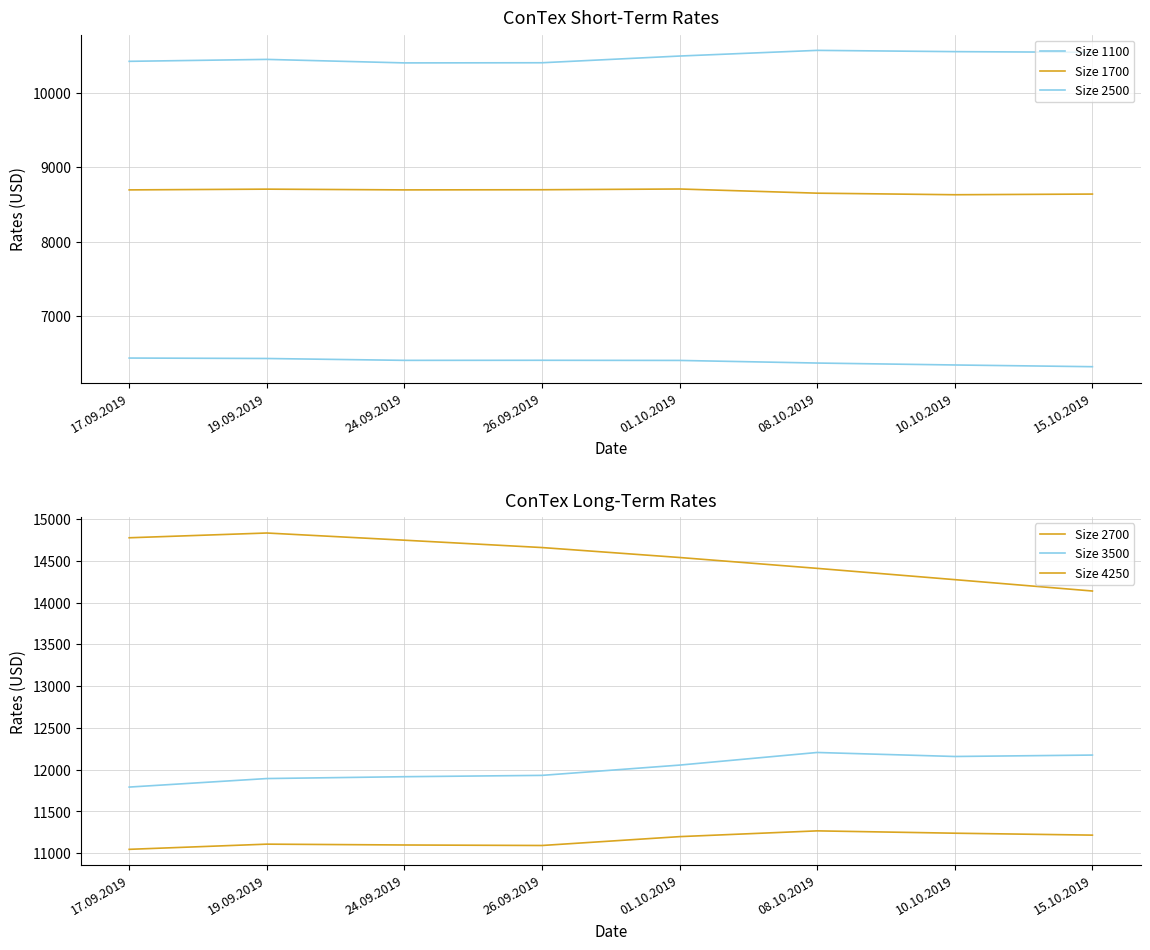

Reading right to left, transcribe all the data shown in this chart.

Size 1100: 6325	6348	6374	6409	6411	6410	6435	6441
Size 1700: 8640	8631	8652	8708	8698	8696	8706	8696
Size 2500: 10541	10550	10567	10491	10401	10399	10446	10420
Size 2700: 11217	11240	11268	11199	11093	11099	11109	11047
Size 3500: 12175	12158	12206	12055	11932	11916	11894	11792
Size 4250: 14138	14274	14409	14539	14658	14746	14832	14775